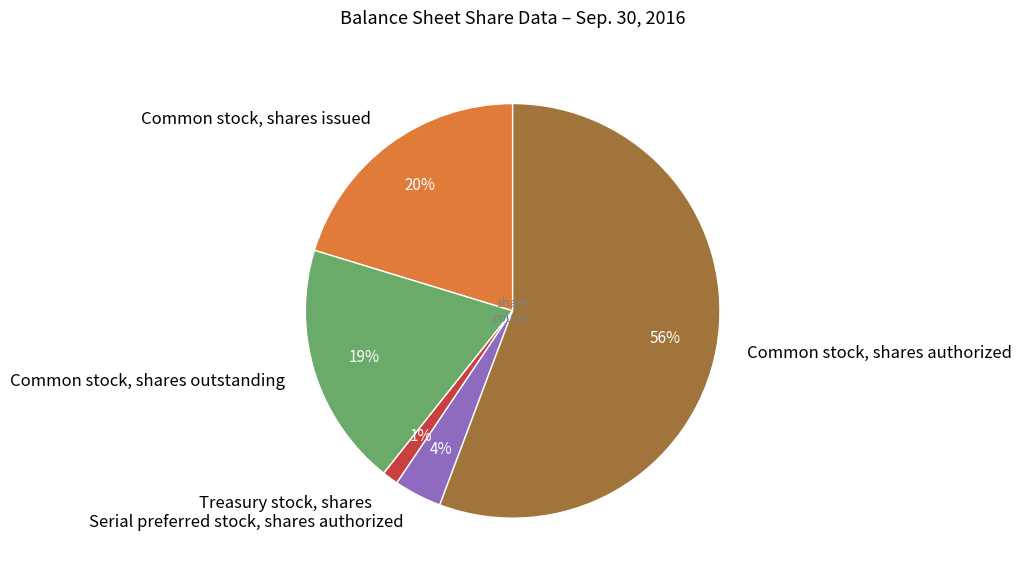

Is there a majority slice in this chart?

Yes